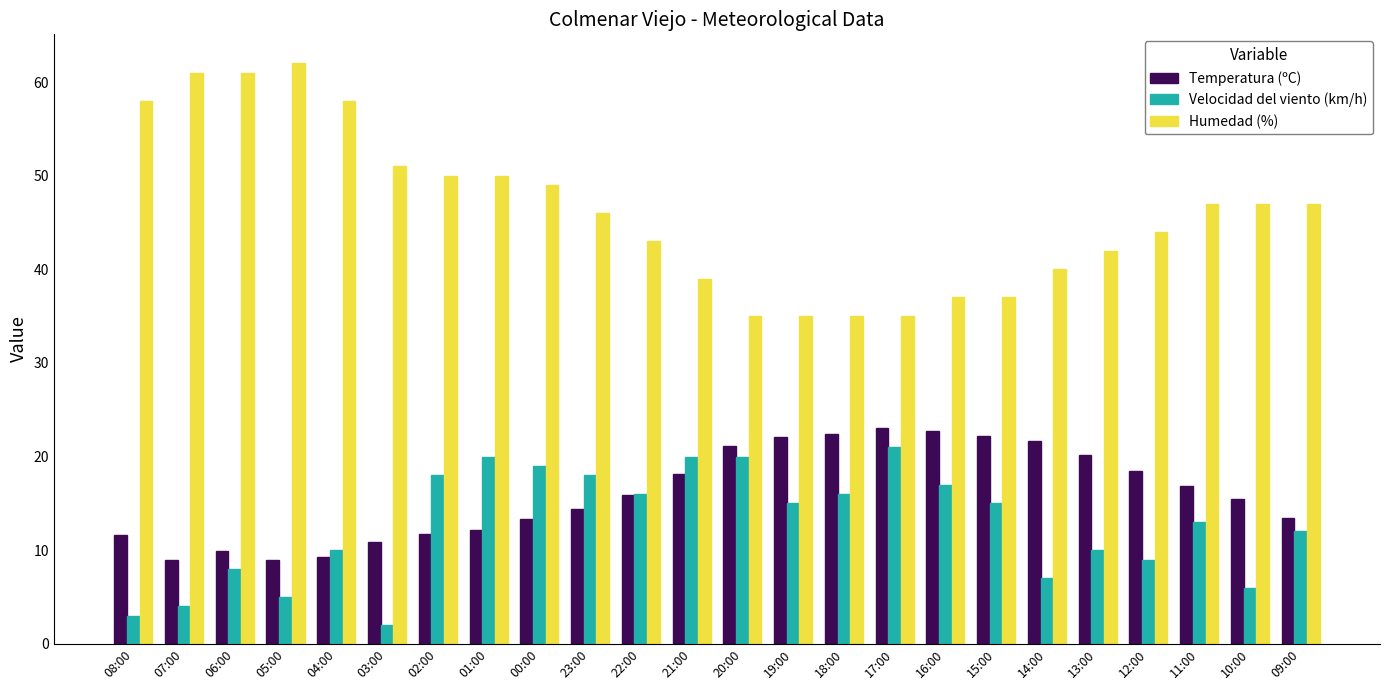

True or false: Temperatura (ºC) has a value of 23.0 at 17:00.

True